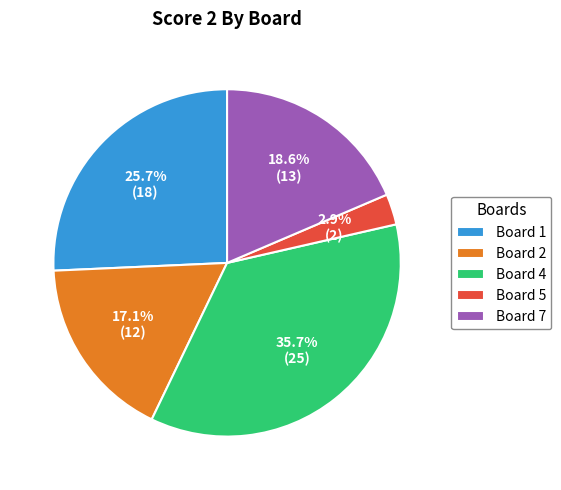

Which category has the smallest portion of the pie?

Board 5